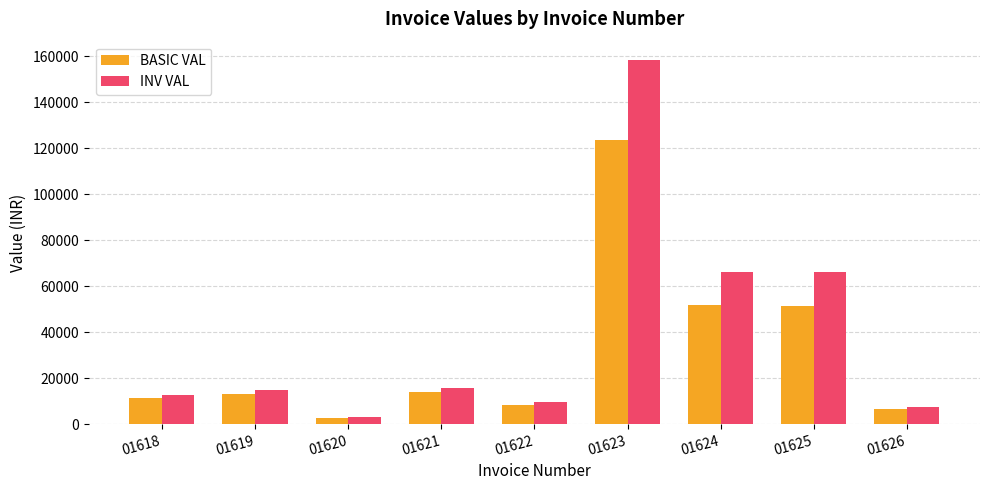

What is the spread (max minus min) of values at 01621?

1695.0